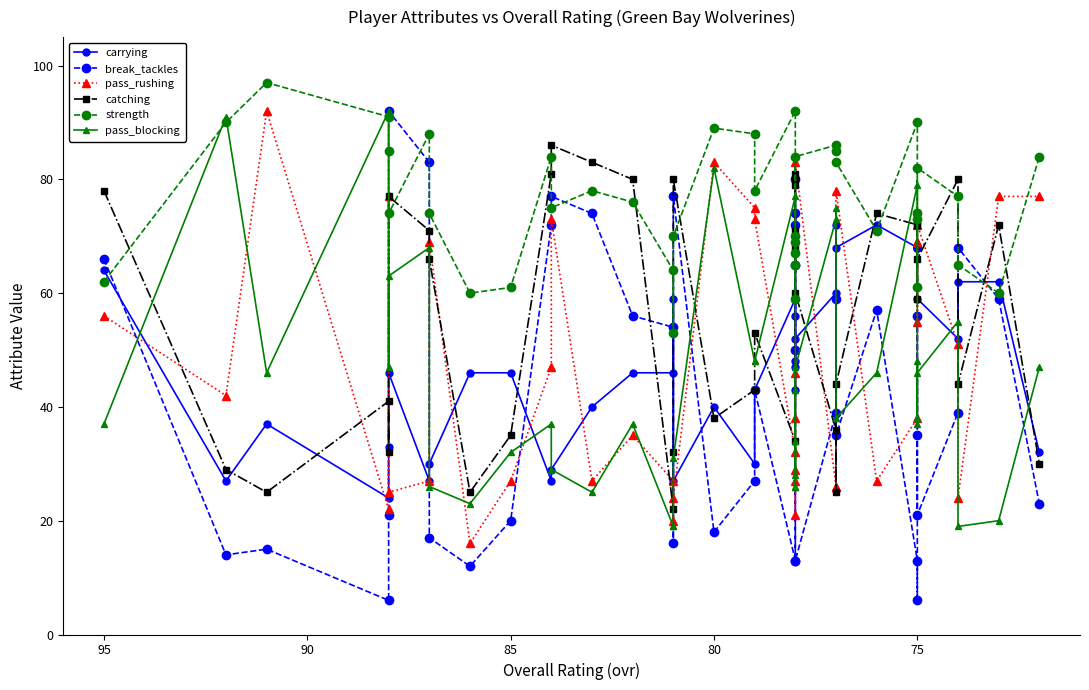

How many data points in catching are less than 66?

19